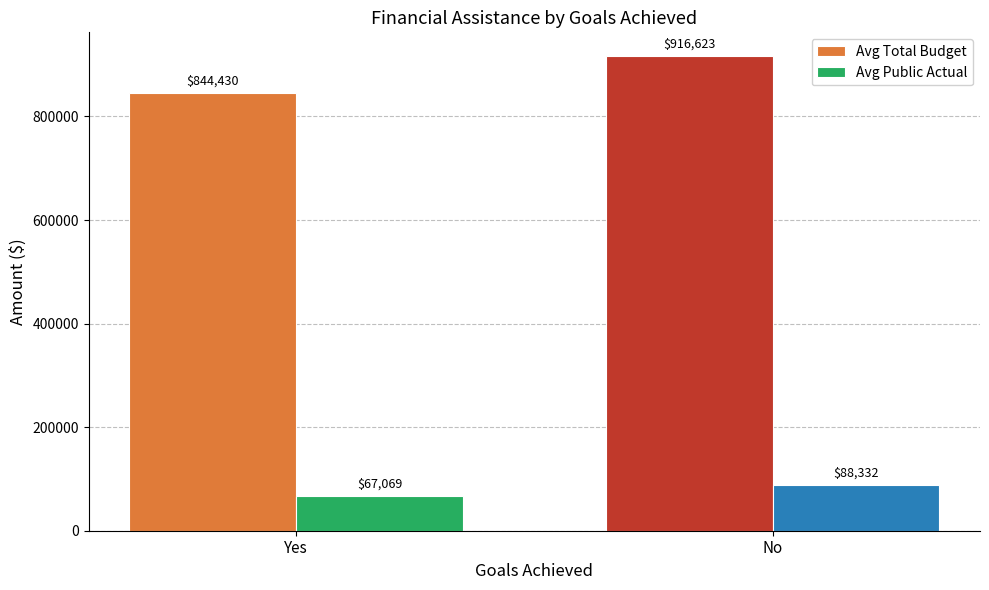

How many categories are shown in the chart?

2